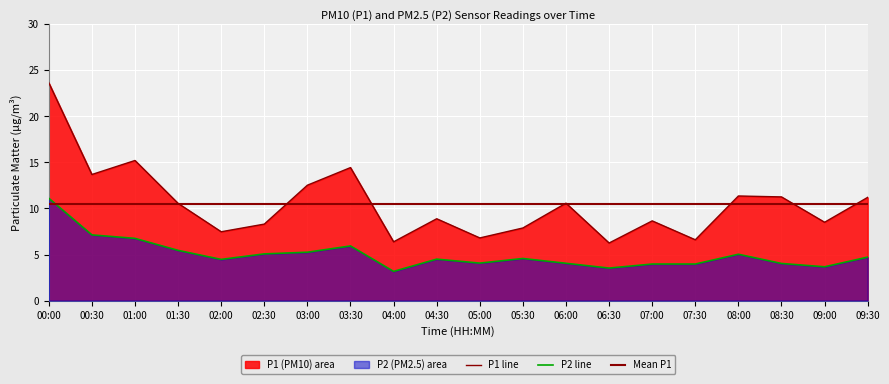

At which label does P2 reach its peak?

00:00